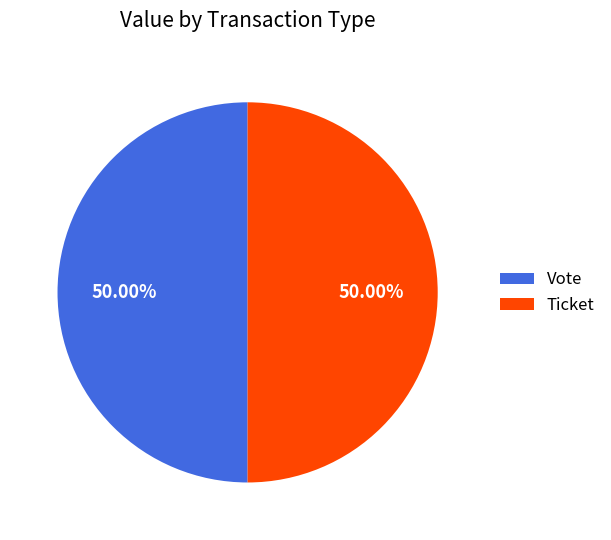

What is the ratio of the value at Vote to the value at Ticket?

1.0